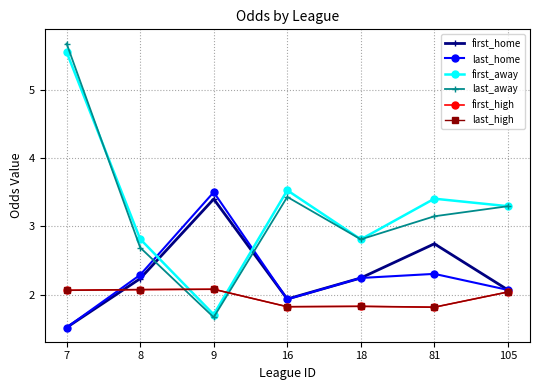

At which label does first_high first exceed 2?

7